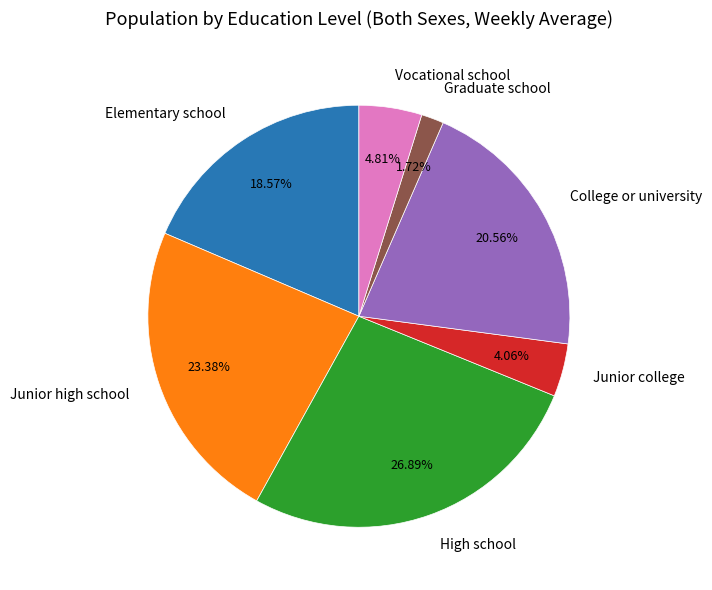

Is Vocational school the majority of the pie?

No